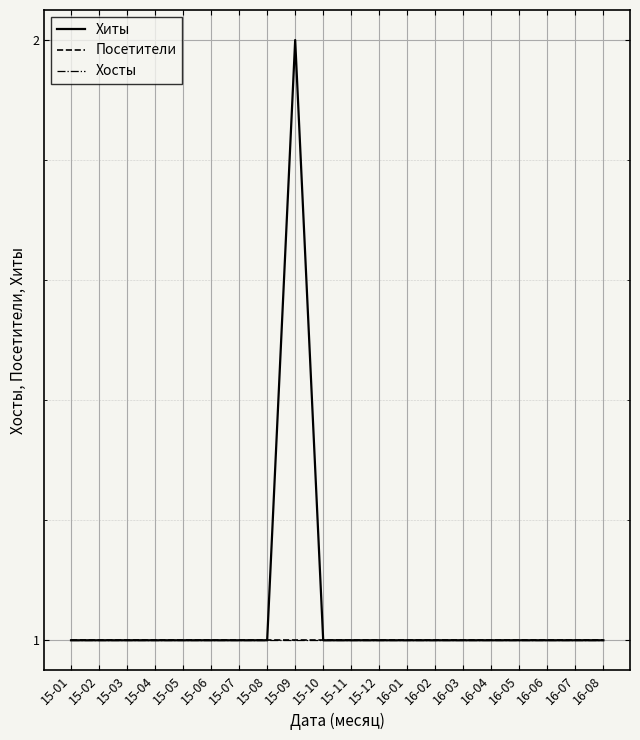

True or false: Хосты and Хиты intersect in this chart.

False